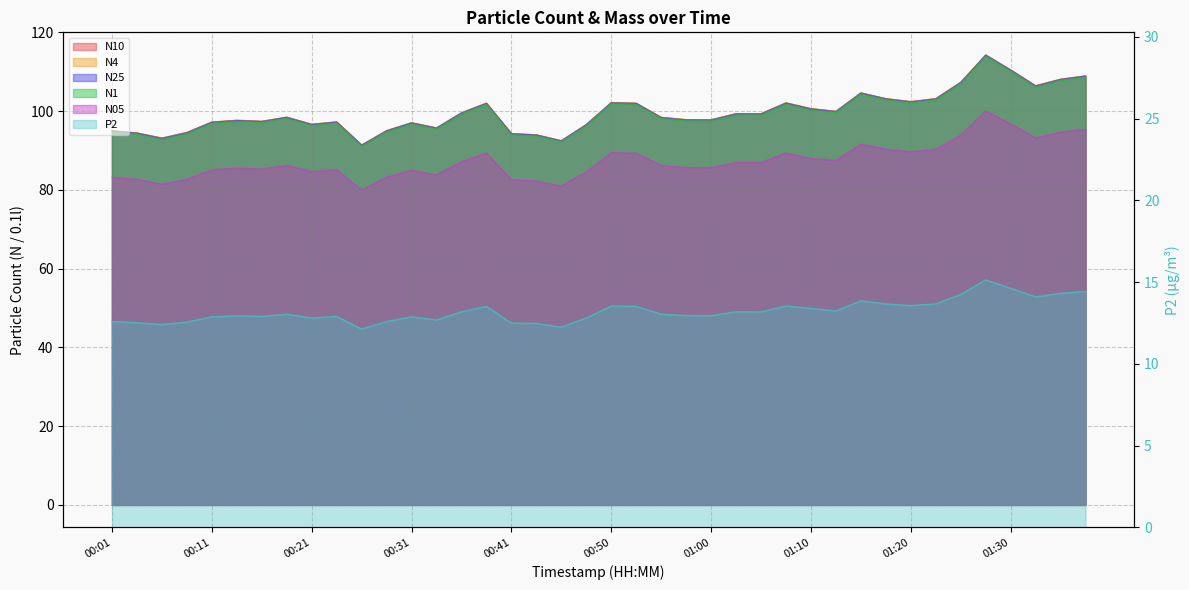

Read the N05 value at 00:08.

82.8